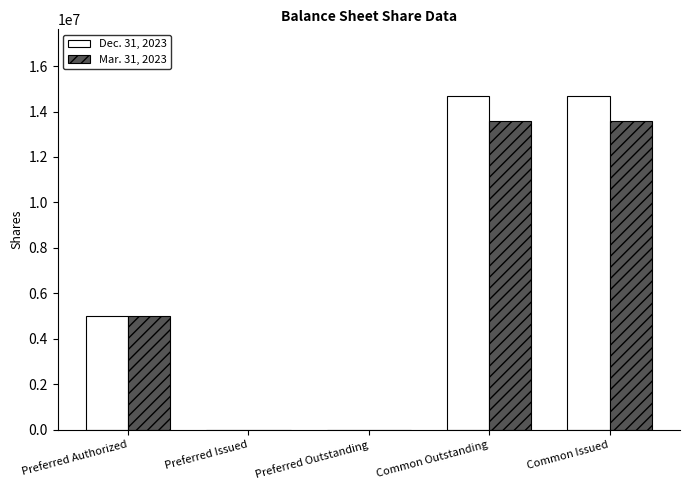

The value of Dec. 31, 2023 at Preferred Outstanding is 0. True or false?

True